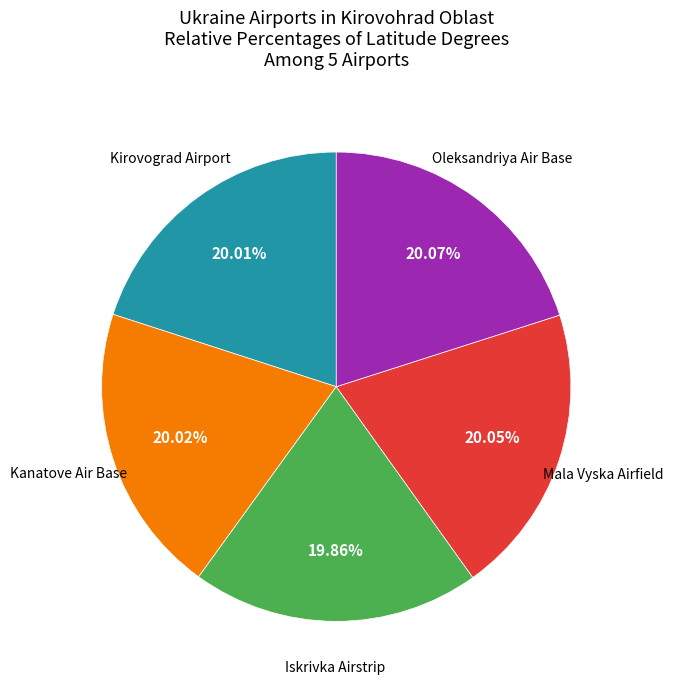

What is the ratio of the value at Oleksandriya Air Base to the value at Mala Vyska Airfield?

1.0